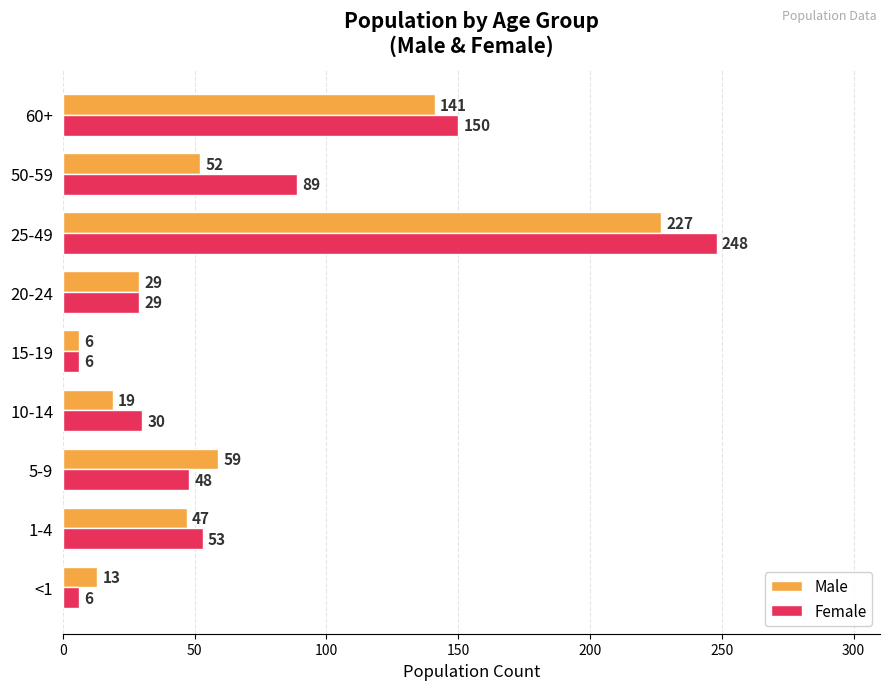

Is the value of Male at <1 greater than the value of Female at 15-19?

Yes